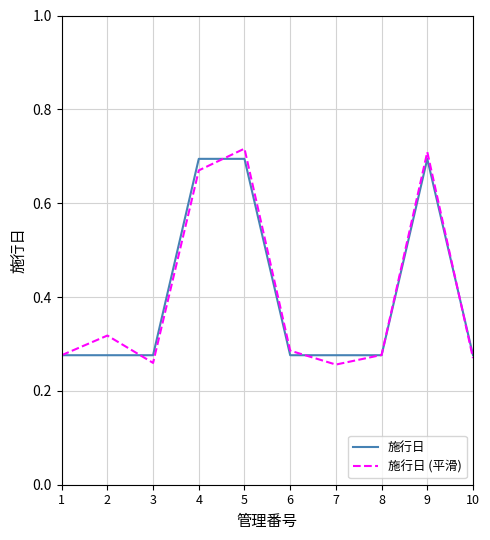

Does the chart have visible grid lines?

Yes